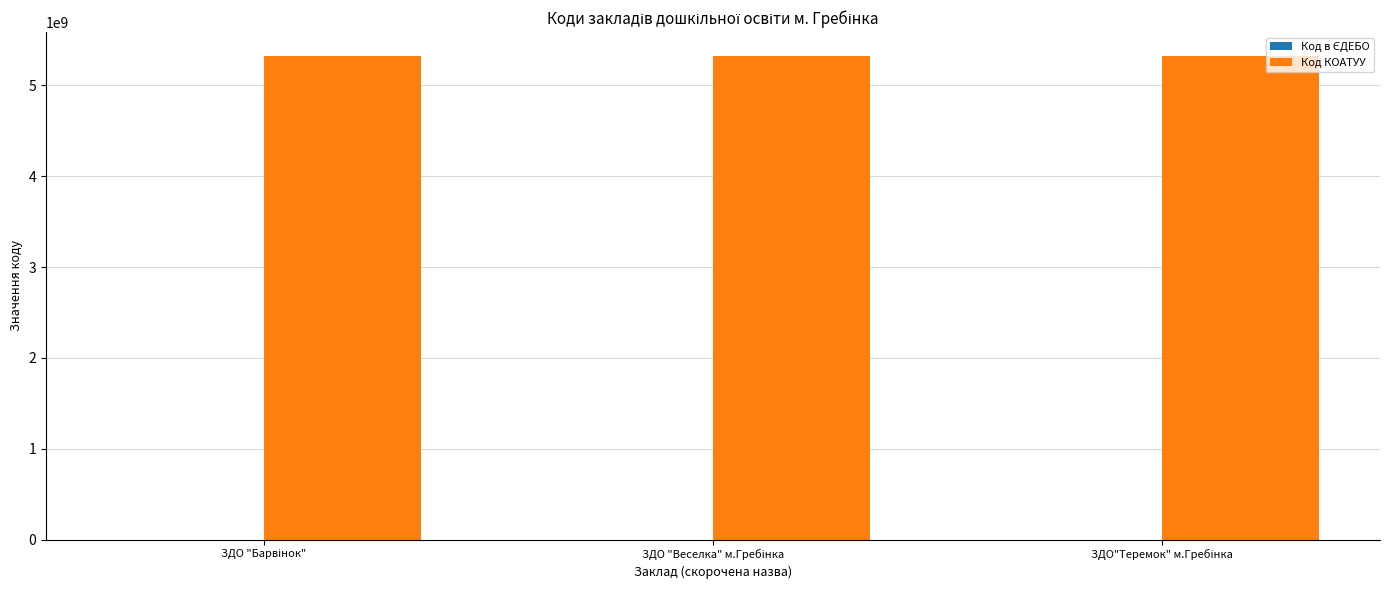

How many categories are shown in the chart?

3